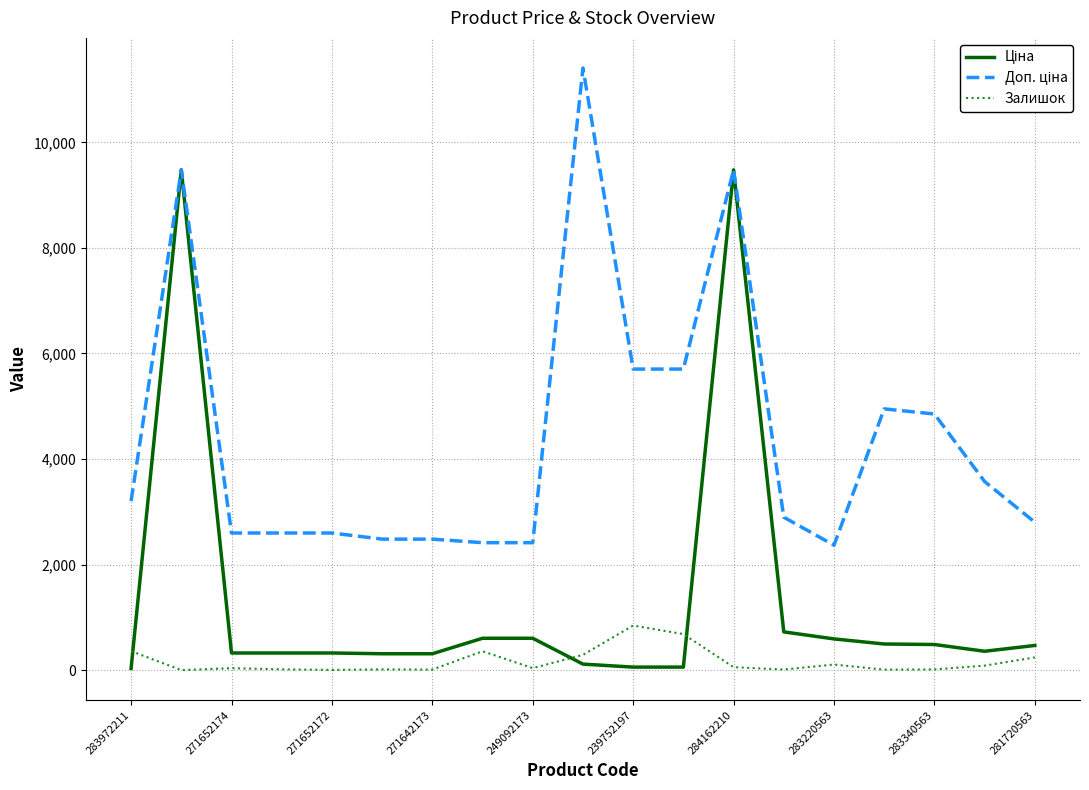

What is the maximum value shown in the chart?

11410.0